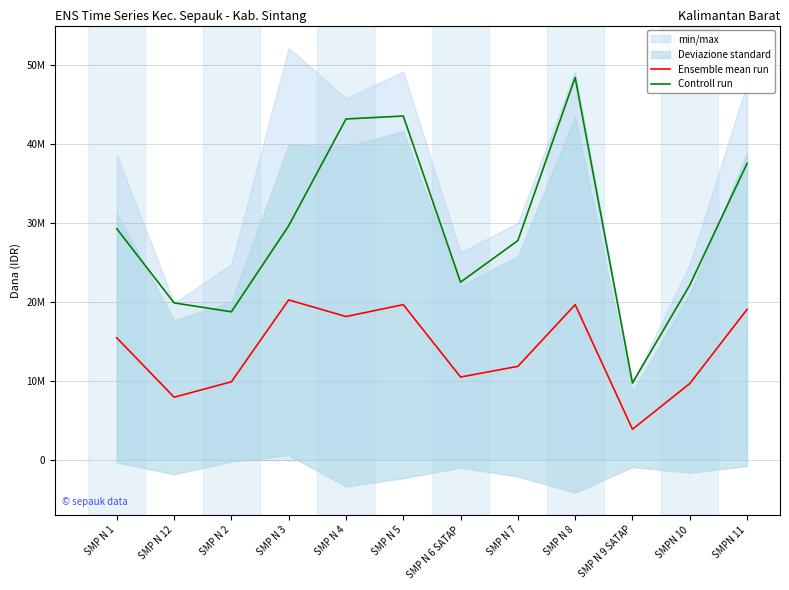

At which label does Controll run reach its minimum?

SMP N 9 SATAP